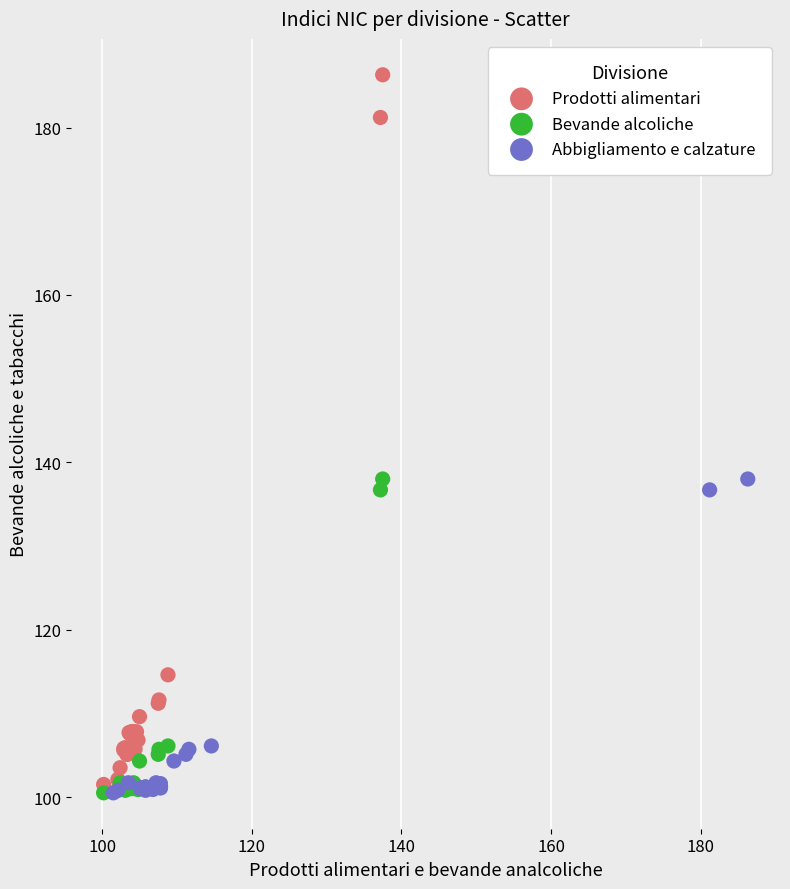

Which series reaches the maximum Y coordinate?

Prodotti alimentari